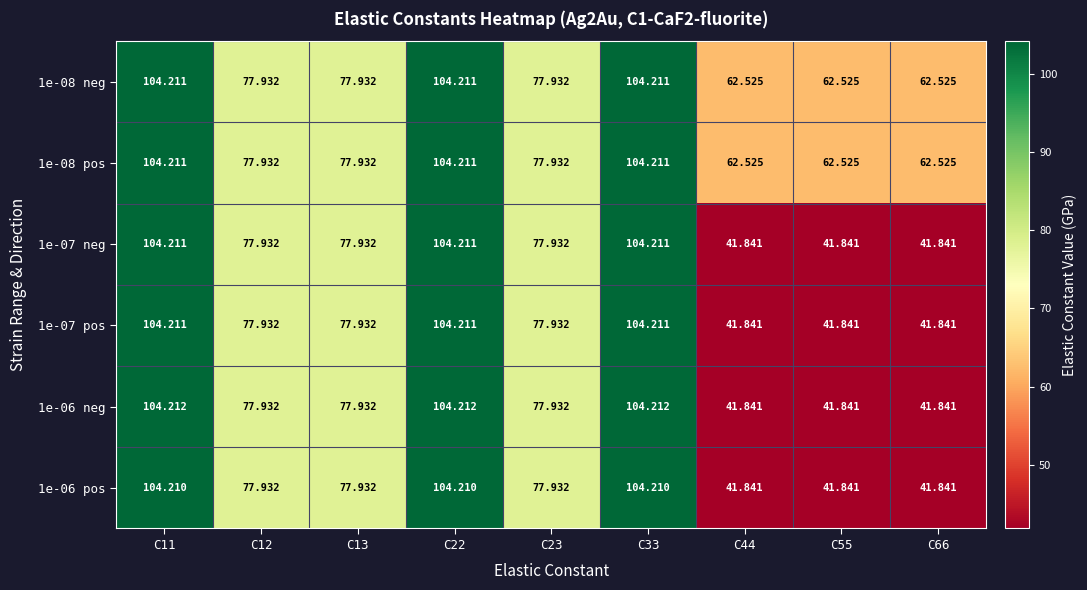

At how many categories does at least one series exceed 94?

3